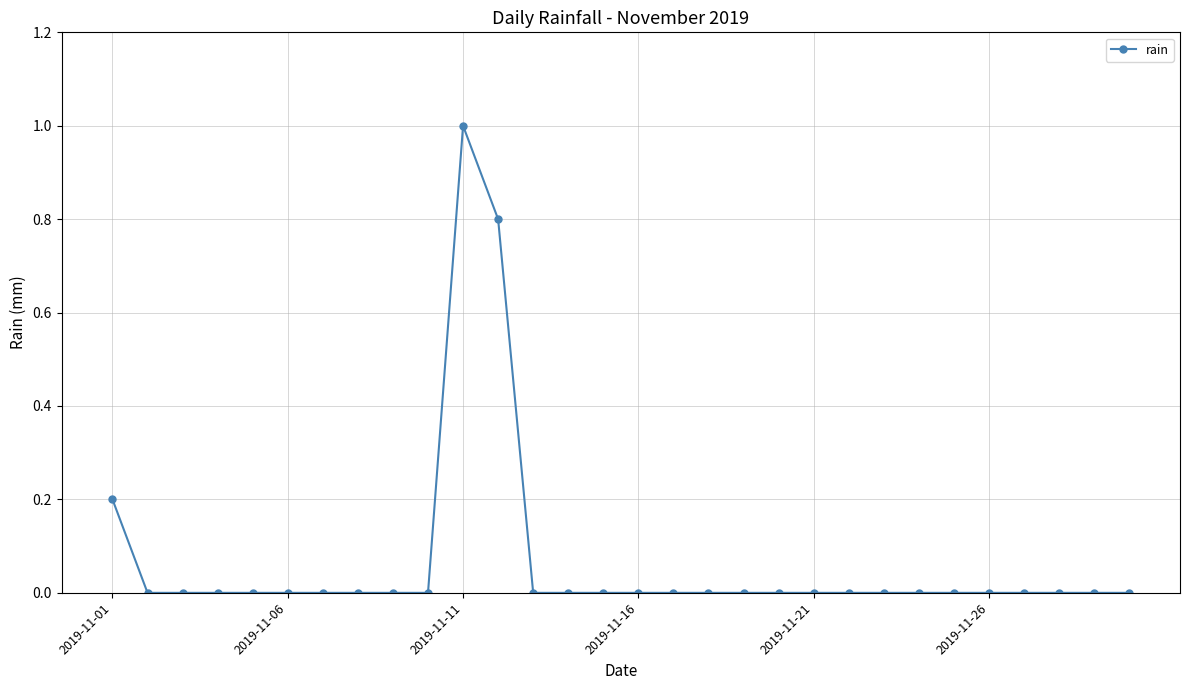

What is the maximum value shown in the chart?

1.0